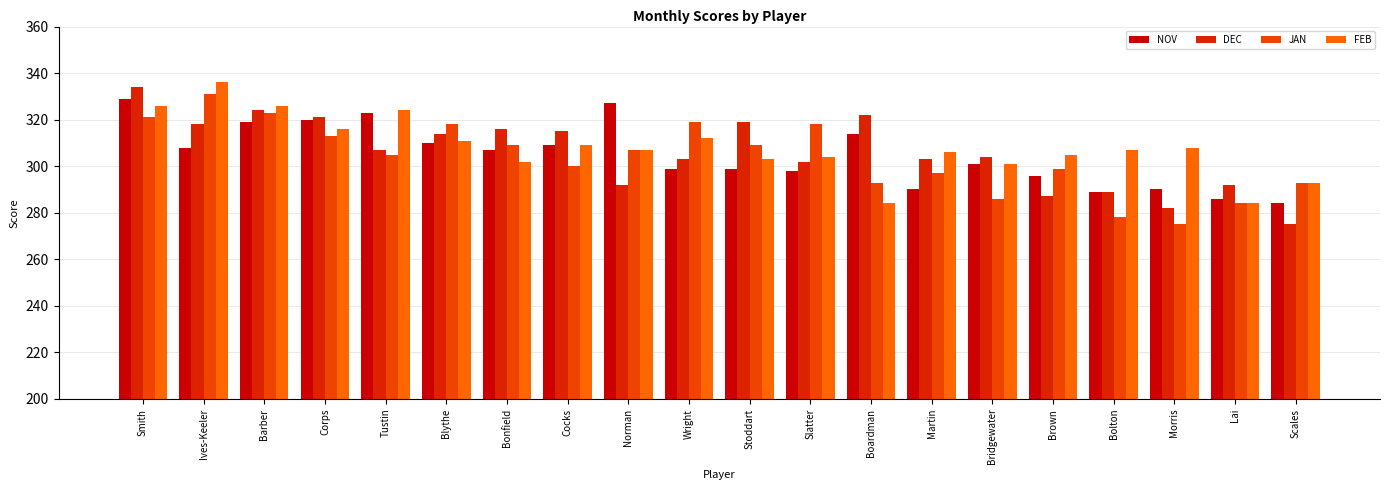

Which label corresponds to the largest value in the chart?

Ives-Keeler